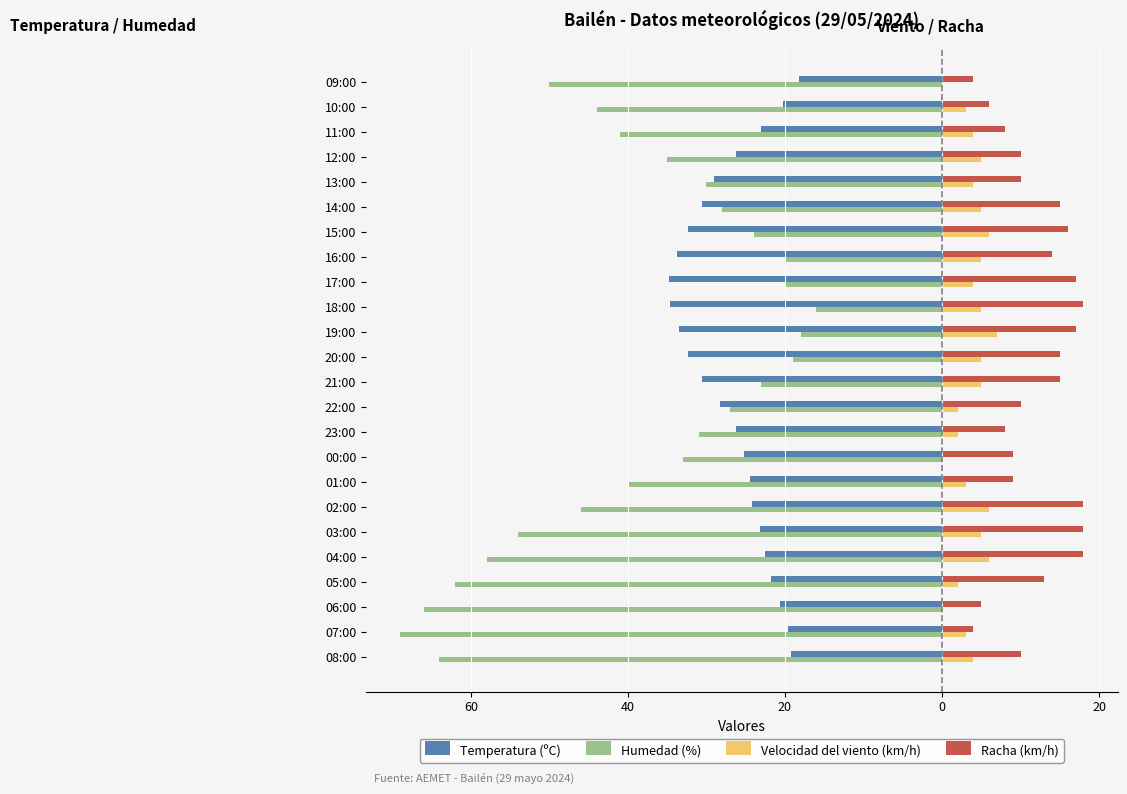

What are all the series names shown in the legend?

Temperatura (ºC), Humedad (%), Velocidad del viento (km/h), Racha (km/h)